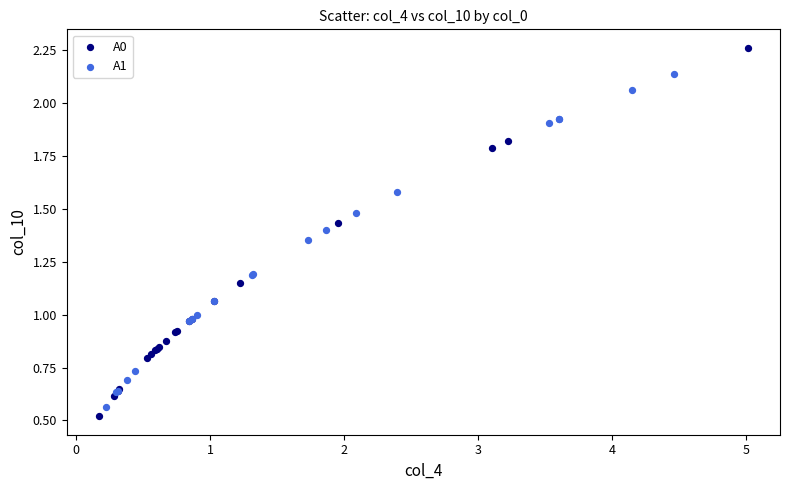

What are all the series names shown in the legend?

A0, A1